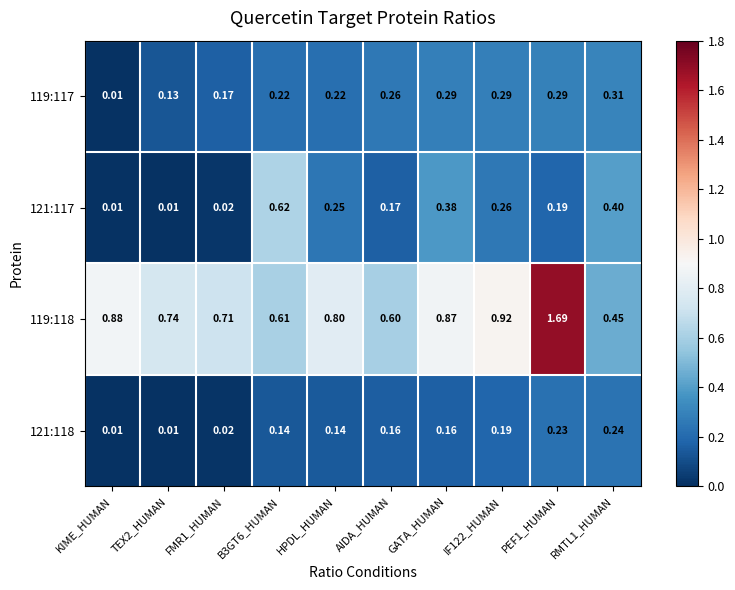

Is the value of 119:117 at PEF1_HUMAN greater than the value of 119:118 at TEX2_HUMAN?

No